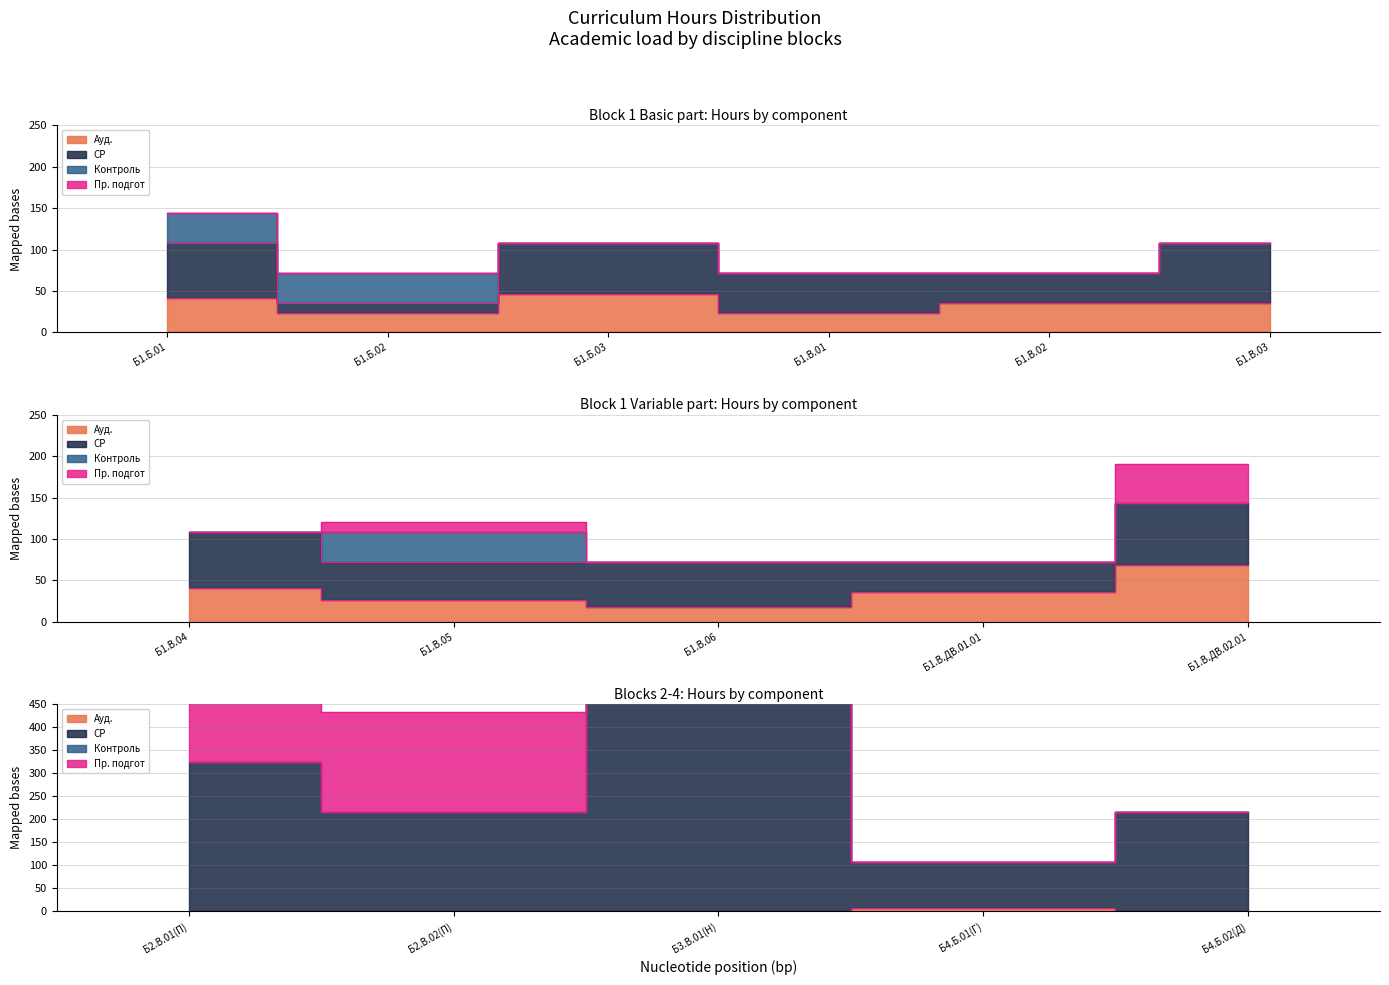

Reading left to right, transcribe all the data shown in this chart.

Ауд.: 41	23	46	23	36	36	41	26	18	36	69	0	0	0	8	0
СР: 67	13	62	49	36	72	67	46	54	36	75	324	216	6696	100	216
Контроль: 36	36	0	0	0	0	0	36	0	0	0	0	0	0	0	0
Пр. подгот: 0	0	0	0	0	0	0	13	0	0	46	324	216	6696	0	0